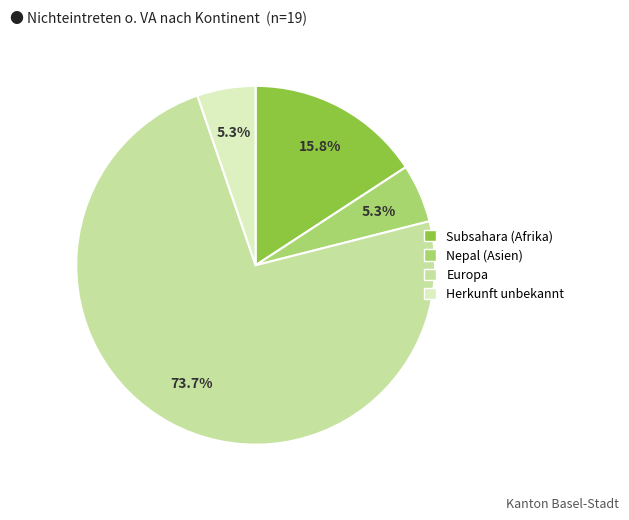

To the nearest percent, what is the average slice percentage?

25%